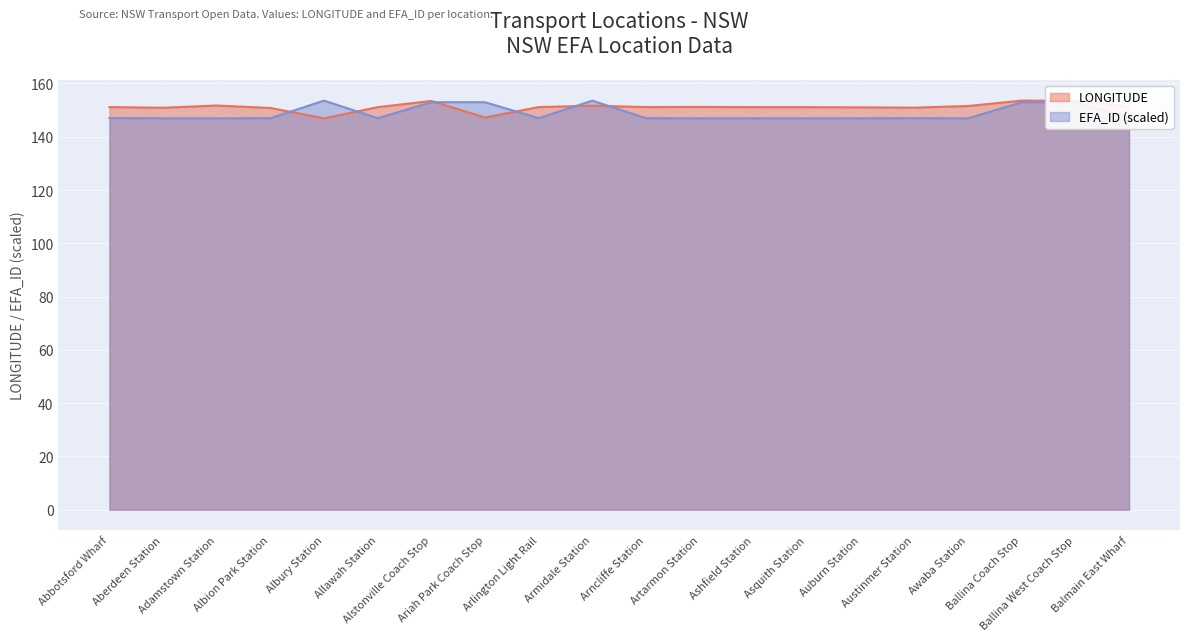

What is the maximum value for EFA_ID?

153.6